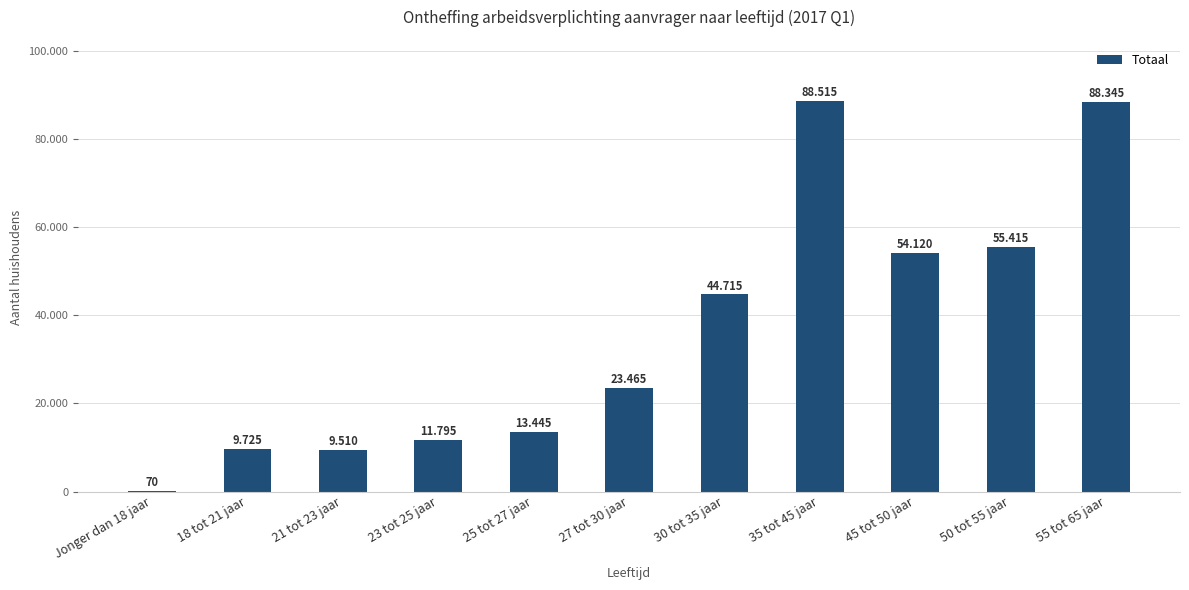

Are the bars horizontal?

No